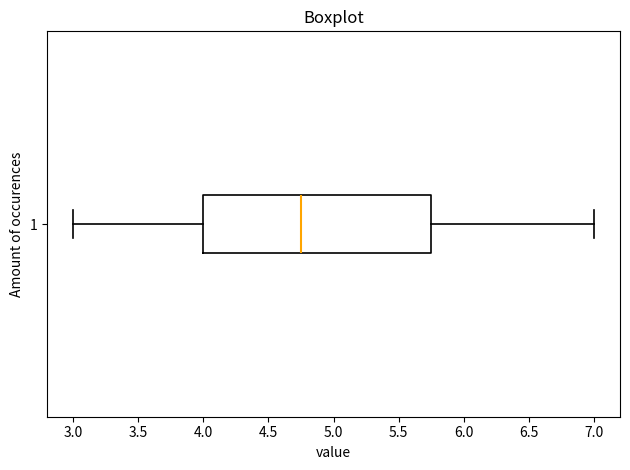

Transcribe this box plot: give where the median line is, the range the box spans, and where the two whiskers end, as read against the x-axis. The values are not printed on the chart, so give them approximately, as read against the axis.

median 4.75, box 4.00 to 5.75, whiskers 3.00 to 7.00